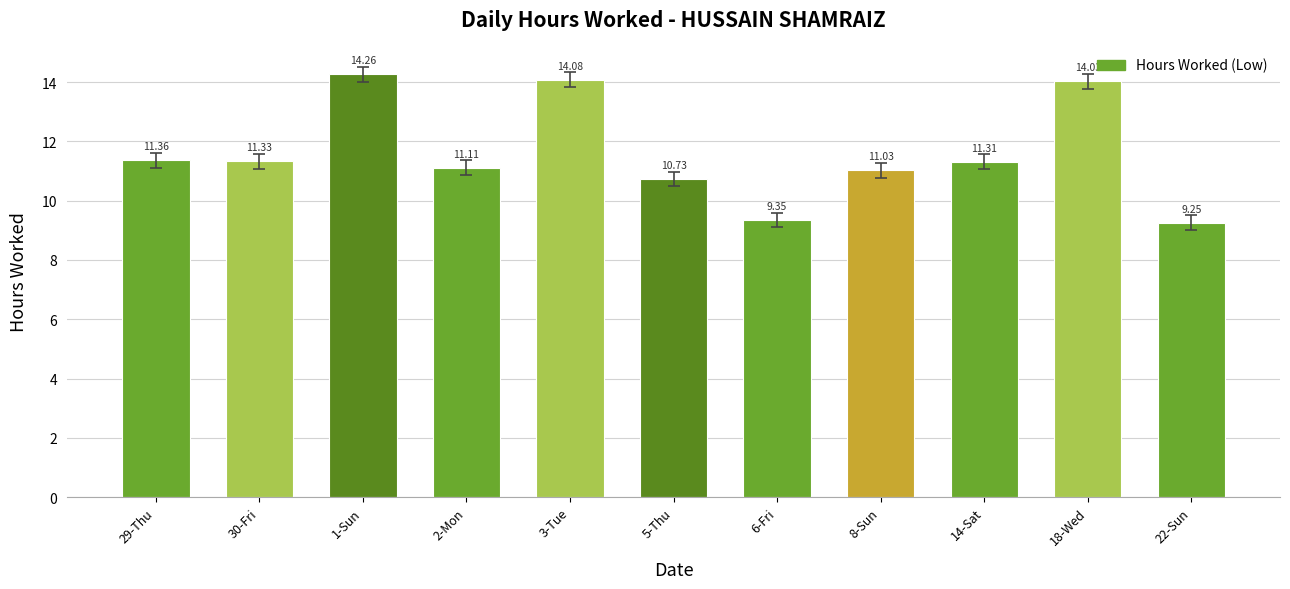

What is the sum of all values?

127.8